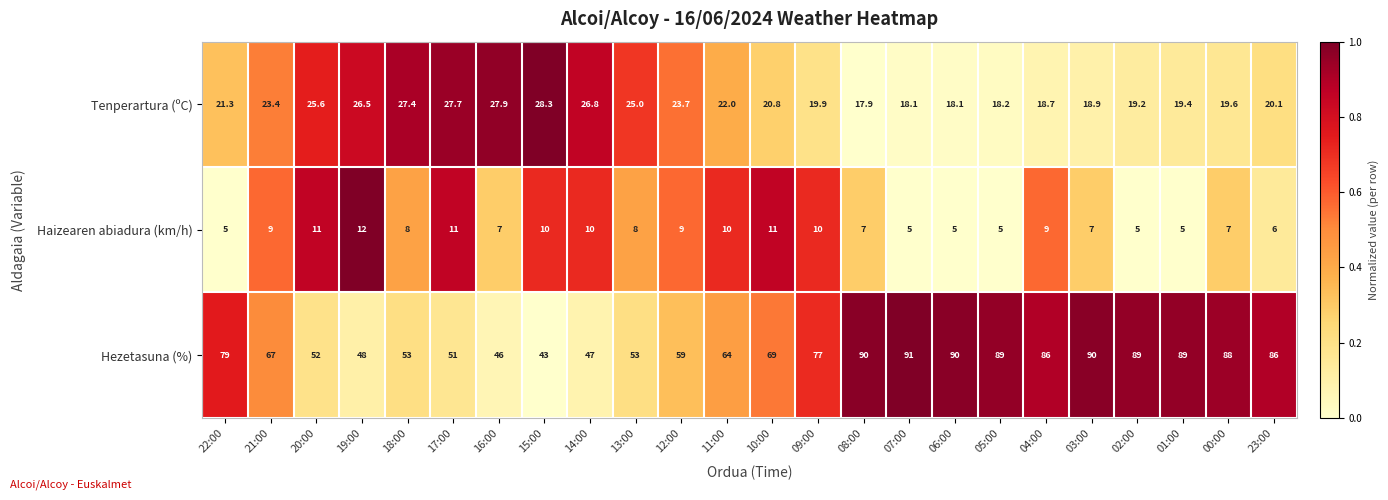

Rank the series at 20:00 from highest to lowest value.

Hezetasuna (%), Tenperartura (ºC), Haizearen abiadura (km/h)